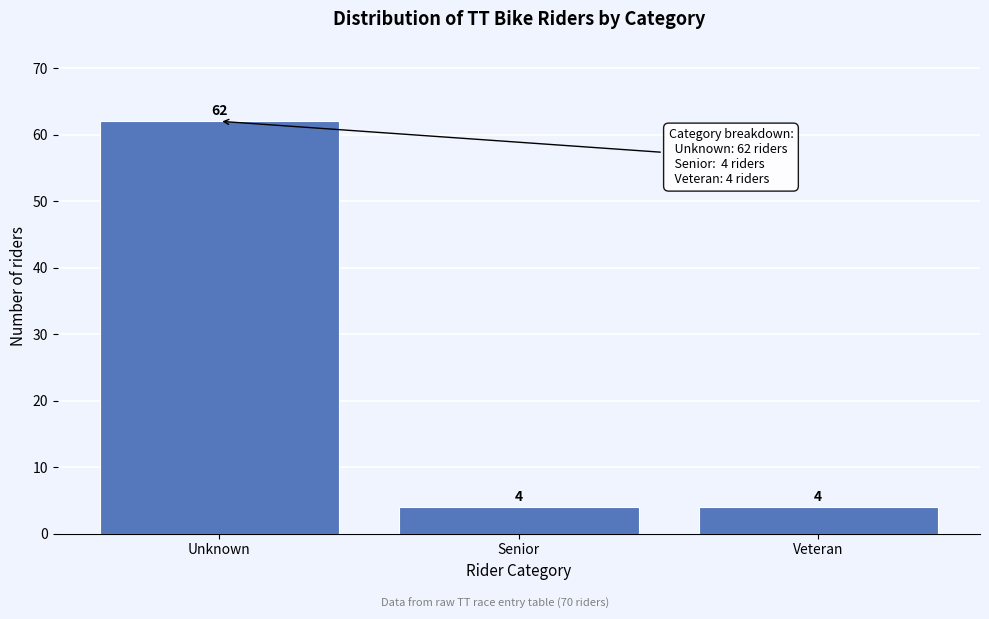

Reading left to right, what are all the values shown in this chart?

62	4	4